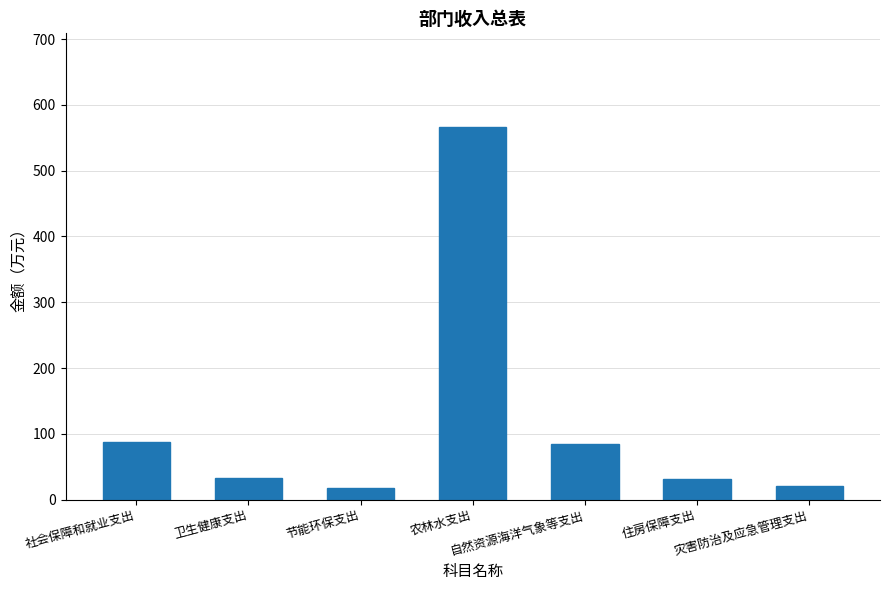

What position from the right is 卫生健康支出?

6